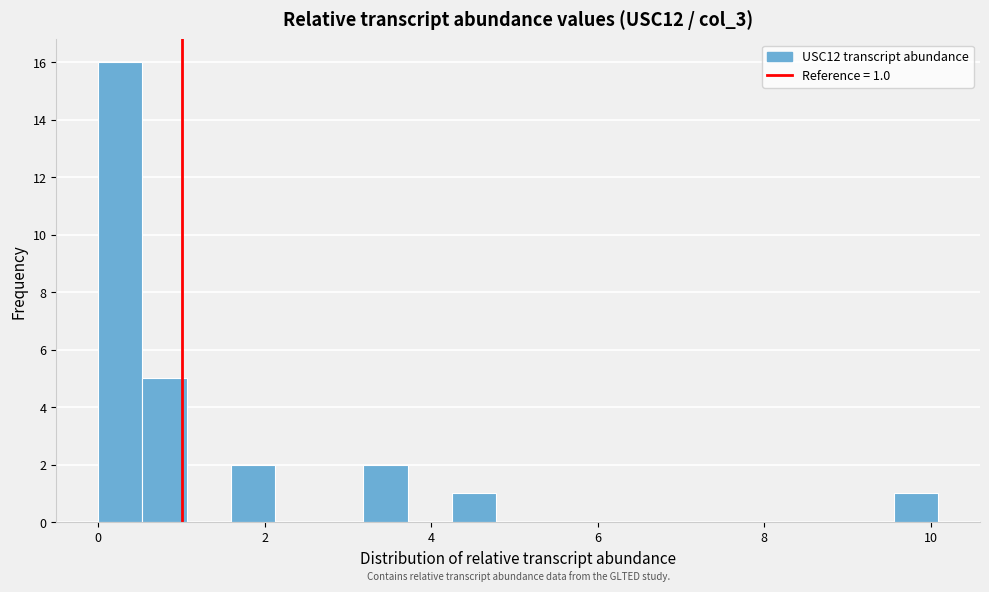

Read against the x-axis, roughly where is the centre of the tallest bar?

0.2